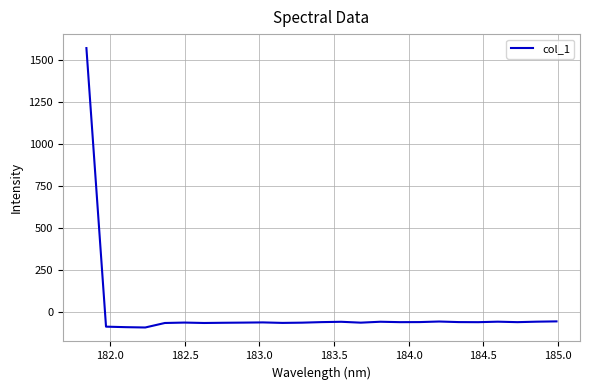

What is the smallest value displayed?

-89.3